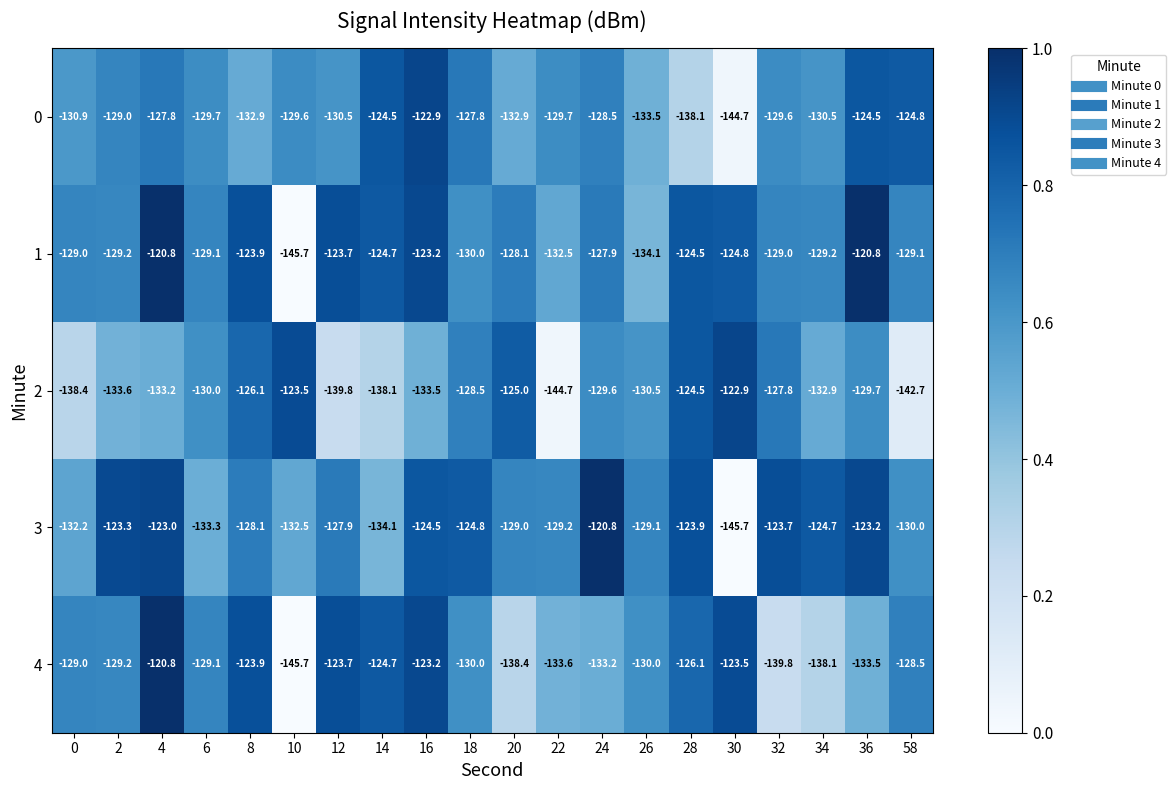

At which category is the sum across all series the highest?

4